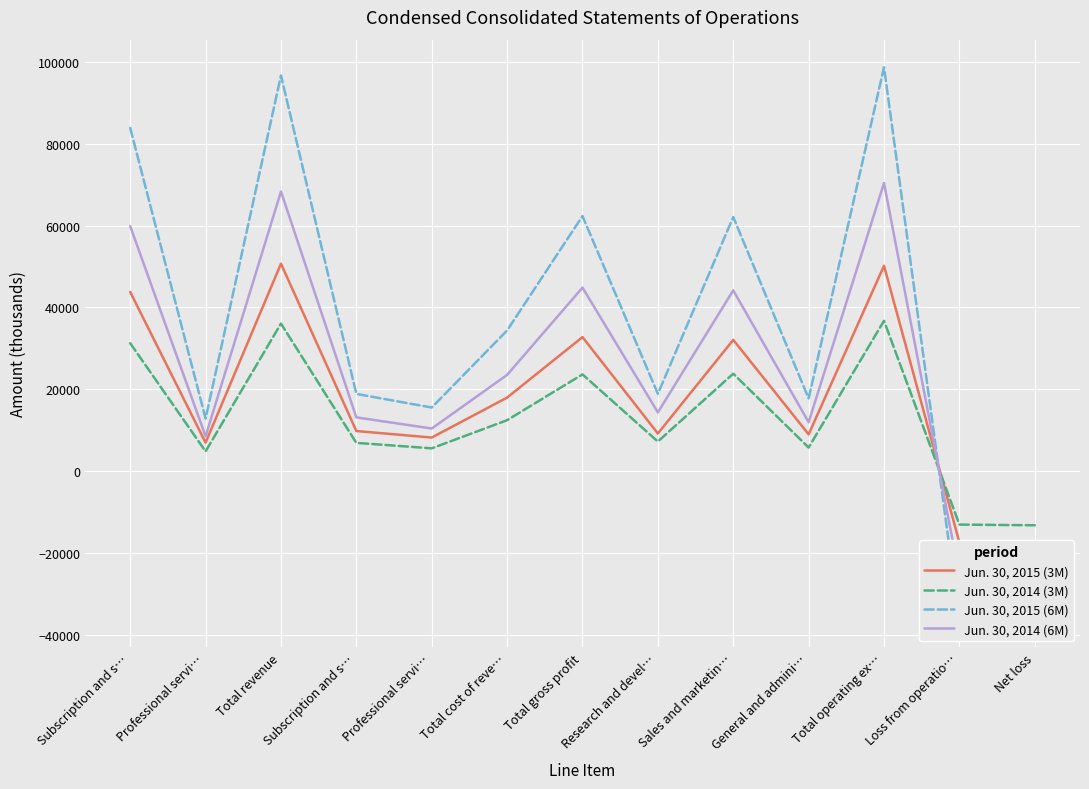

Reading left to right, list all the values displayed in this chart.

Jun. 30, 2015 (3M): Subscription and s…=43757	Professional servi…=6923	Total revenue=50680	Subscription and s…=9770	Professional servi…=8177	Total cost of reve…=17947	Total gross profit=32733	Research and devel…=9168	Sales and marketin…=32055	General and admini…=8960	Total operating ex…=50183	Loss from operatio…=-17450	Net loss=-17453
Jun. 30, 2014 (3M): Subscription and s…=31236	Professional servi…=4794	Total revenue=36030	Subscription and s…=6876	Professional servi…=5540	Total cost of reve…=12416	Total gross profit=23614	Research and devel…=7198	Sales and marketin…=23786	General and admini…=5731	Total operating ex…=36715	Loss from operatio…=-13101	Net loss=-13271
Jun. 30, 2015 (6M): Subscription and s…=83857	Professional servi…=12823	Total revenue=96680	Subscription and s…=18844	Professional servi…=15514	Total cost of reve…=34358	Total gross profit=62322	Research and devel…=18863	Sales and marketin…=62087	General and admini…=17742	Total operating ex…=98692	Loss from operatio…=-36370	Net loss=-36065
Jun. 30, 2014 (6M): Subscription and s…=59847	Professional servi…=8475	Total revenue=68322	Subscription and s…=13111	Professional servi…=10381	Total cost of reve…=23492	Total gross profit=44830	Research and devel…=14329	Sales and marketin…=44154	General and admini…=11923	Total operating ex…=70406	Loss from operatio…=-25576	Net loss=-25791